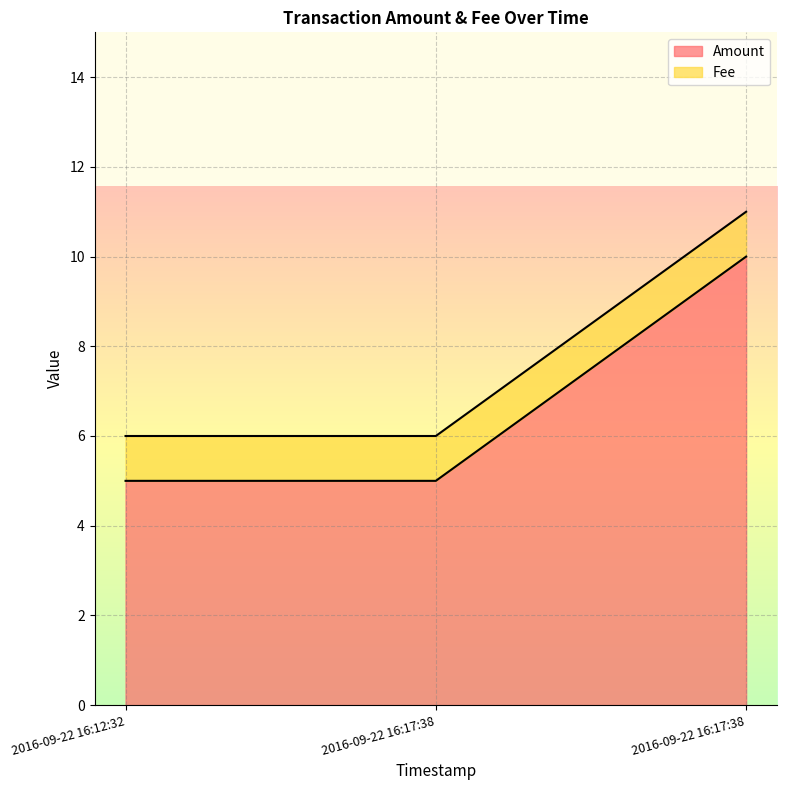

The chart shows a value of 8 at 2016-09-22 16:17:38. True or false?

False